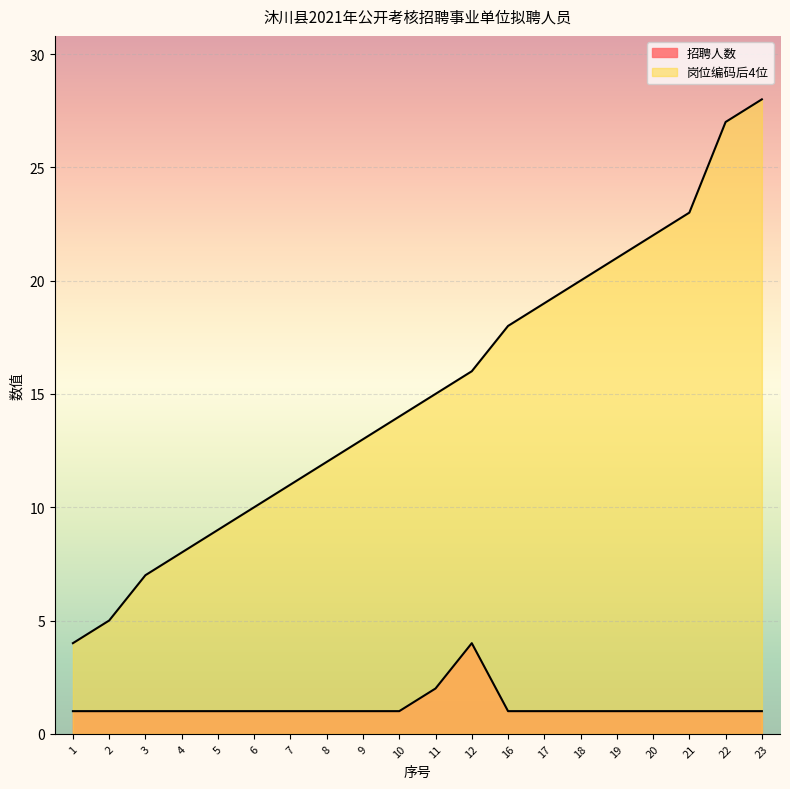

The value of 岗位编码 at 6 is 10. True or false?

True